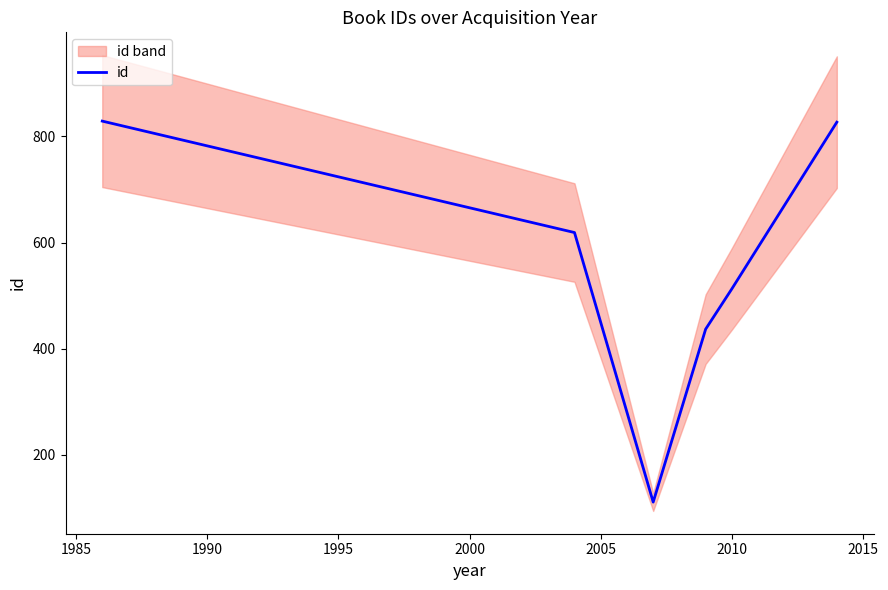

True or false: the data shows 99 at 1995.

False